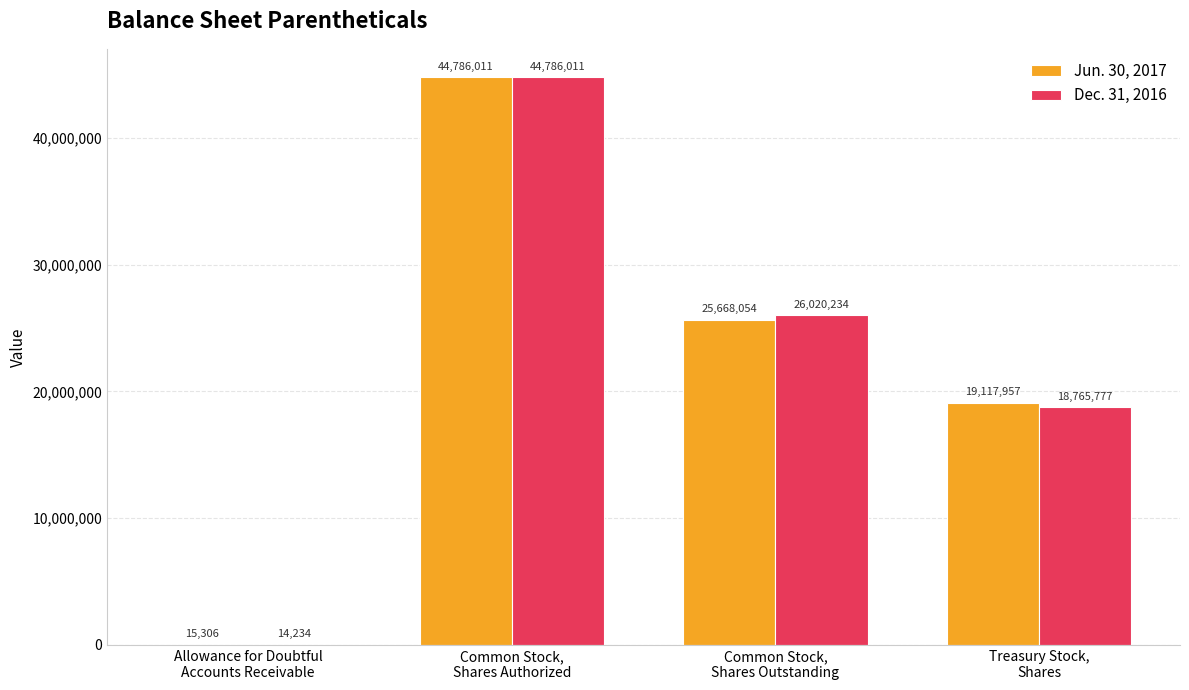

Count the number of data series in this chart.

2